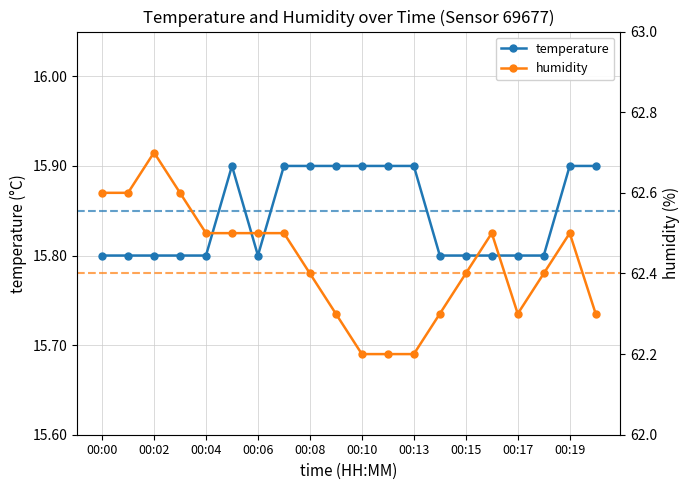

What is the maximum value for temperature?

15.9